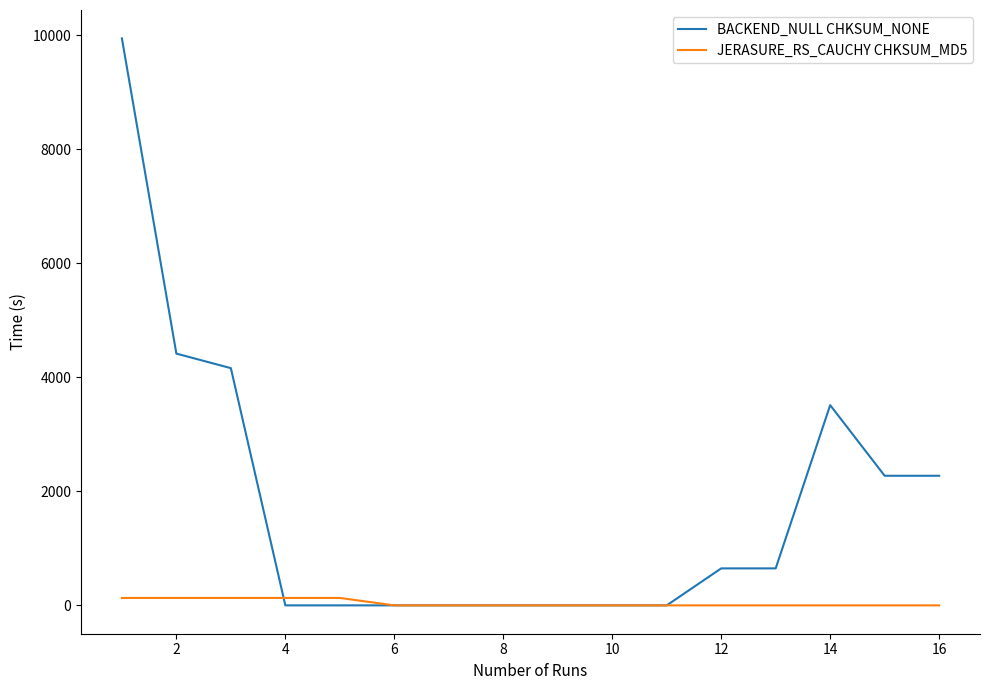

Which series has the largest total across all categories?

BACKEND_NULL CHKSUM_NONE